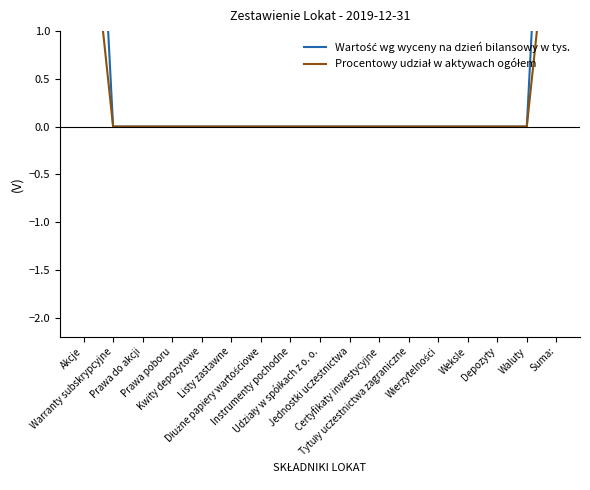

What position from the left is Depozyty?

15